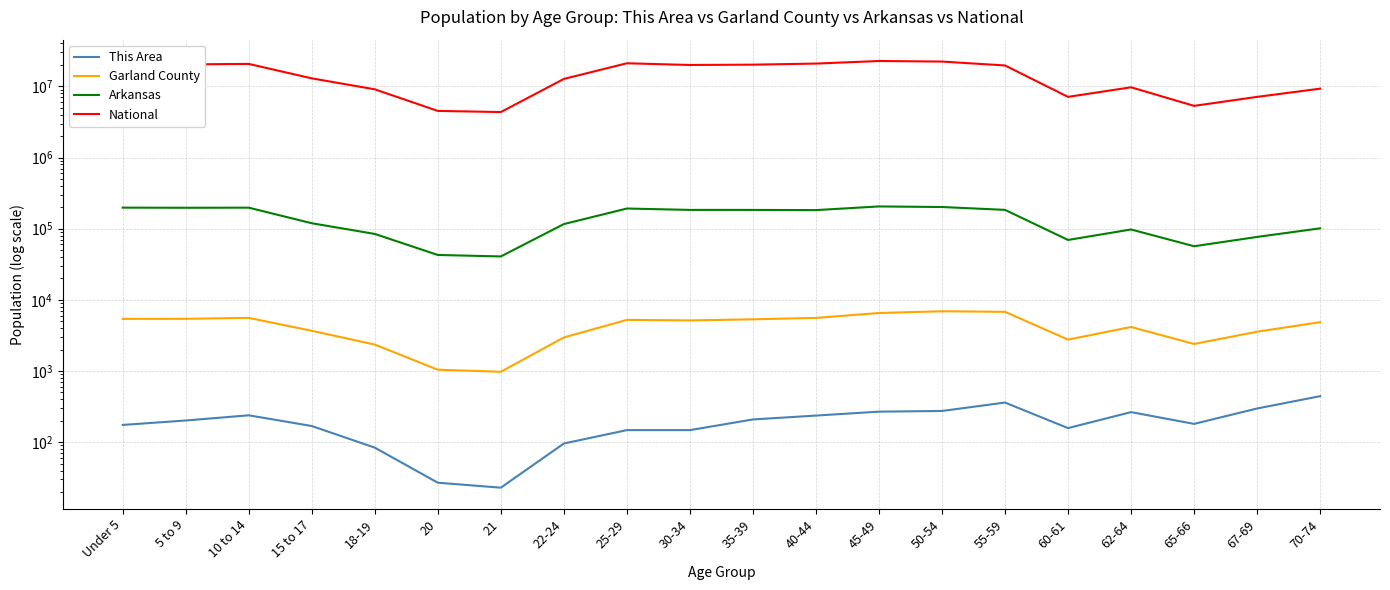

What is the difference between the Arkansas values at 62-64 and 40-44?

85052